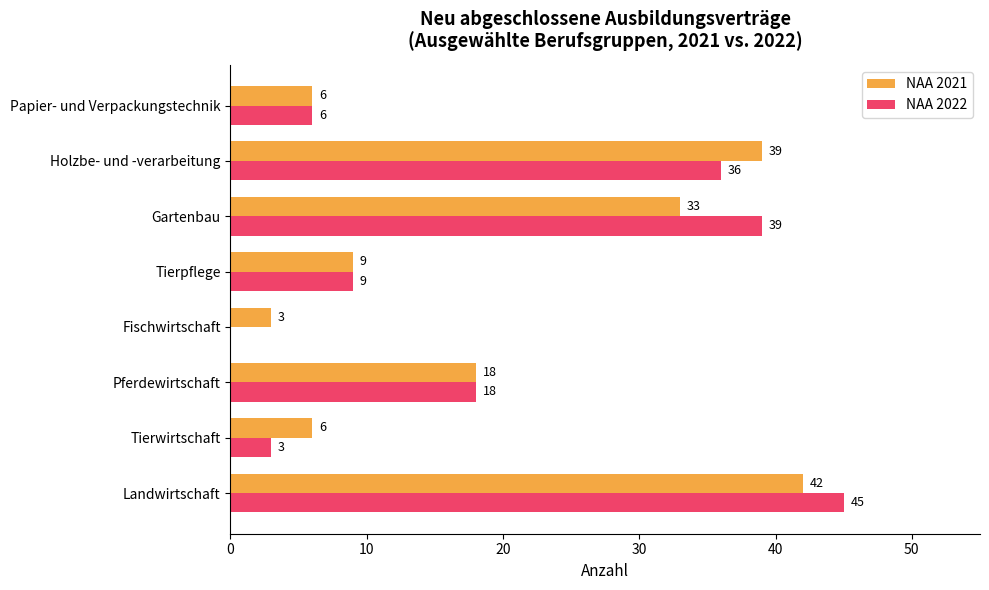

What is the greatest value displayed?

45